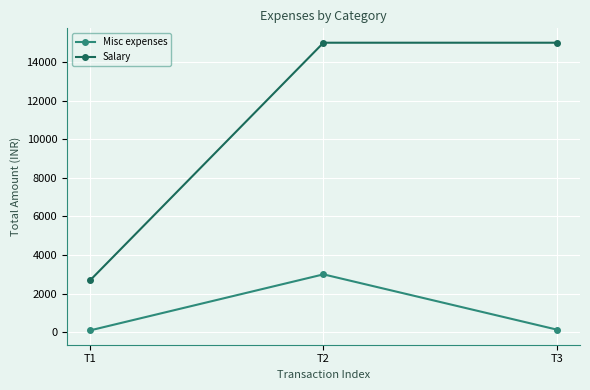

What is the sum of all Misc expenses values?

3240